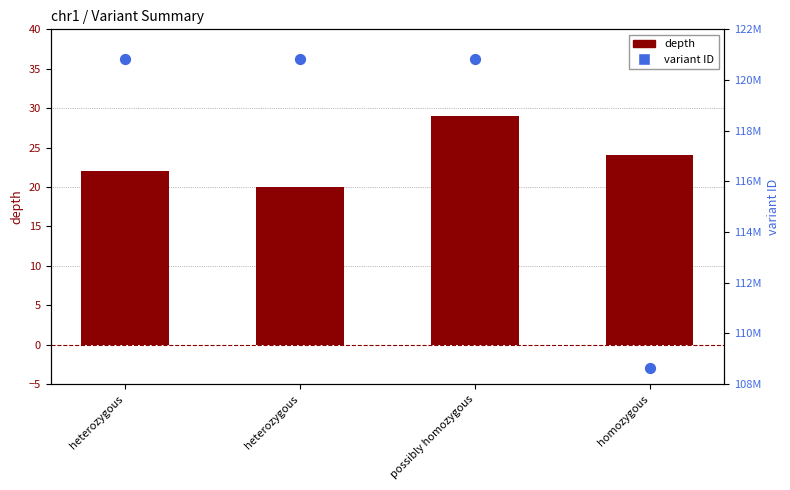

Is the value of depth at possibly homozygous greater than the value of variant ID at homozygous?

No